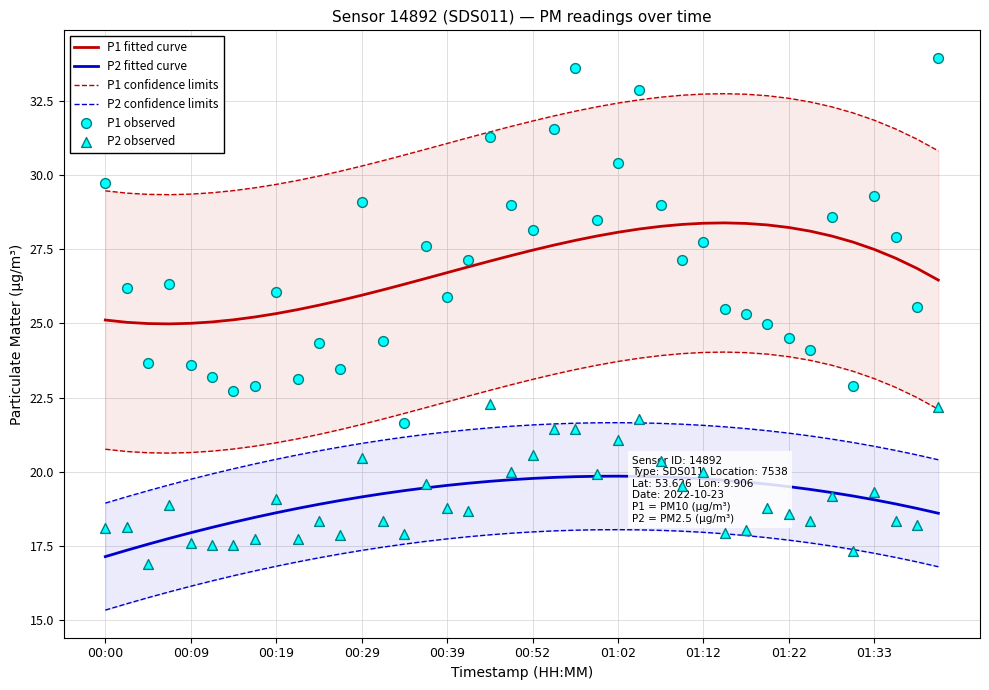

Which series has the widest spread of Y values?

P1 observed